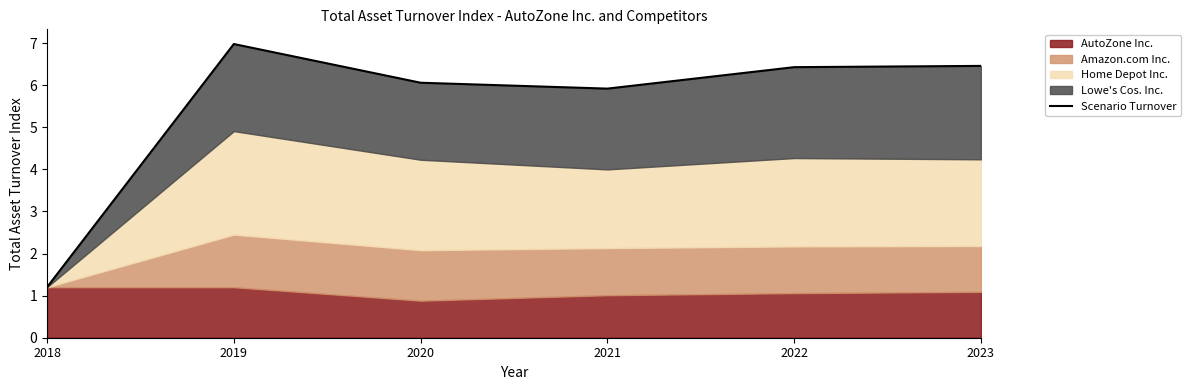

Is it true that the value at 2022 is 6.4?

True